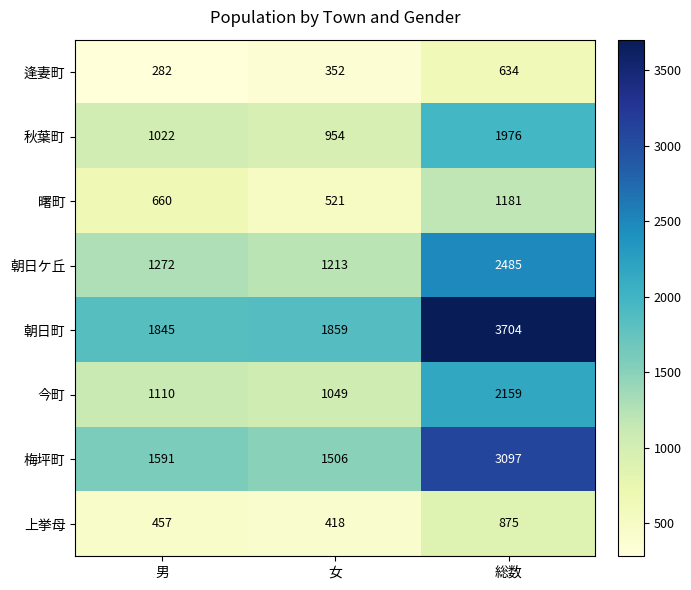

What is the maximum value shown in the chart?

3704